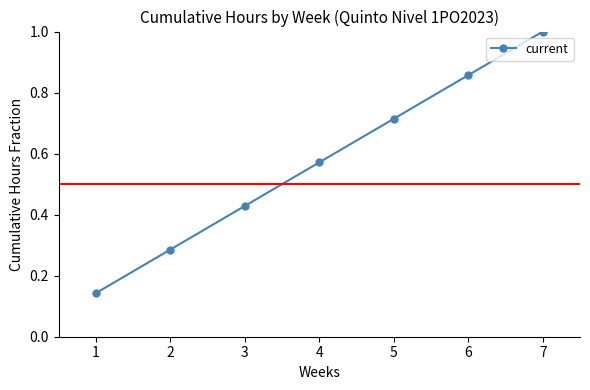

What is the sum of the values at 2 and 7?

1.3